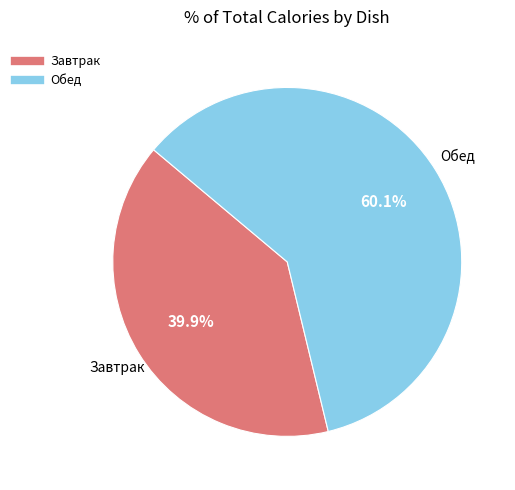

Count the number of slices in the pie.

2